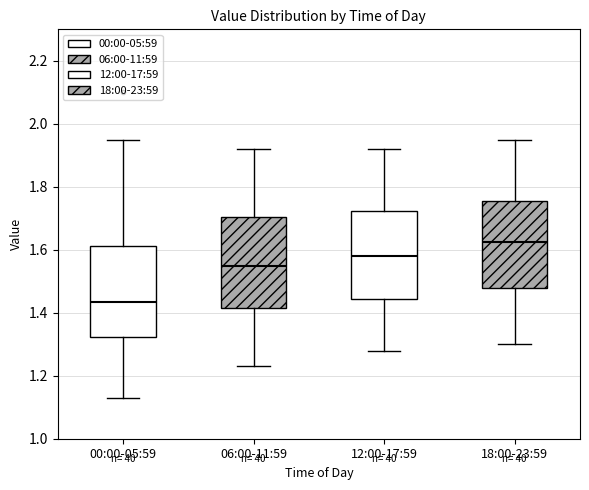

Reading left to right, read every box against the y-axis: the position of its median line, the range the box covers, and the ends of its whiskers. The values are not printed on the chart, so give them approximately, as read against the axis.

00:00-05:59: median 1.44, box 1.32 to 1.62, whiskers 1.14 to 1.96
06:00-11:59: median 1.56, box 1.42 to 1.70, whiskers 1.24 to 1.92
12:00-17:59: median 1.58, box 1.44 to 1.72, whiskers 1.28 to 1.92
18:00-23:59: median 1.62, box 1.48 to 1.76, whiskers 1.30 to 1.96